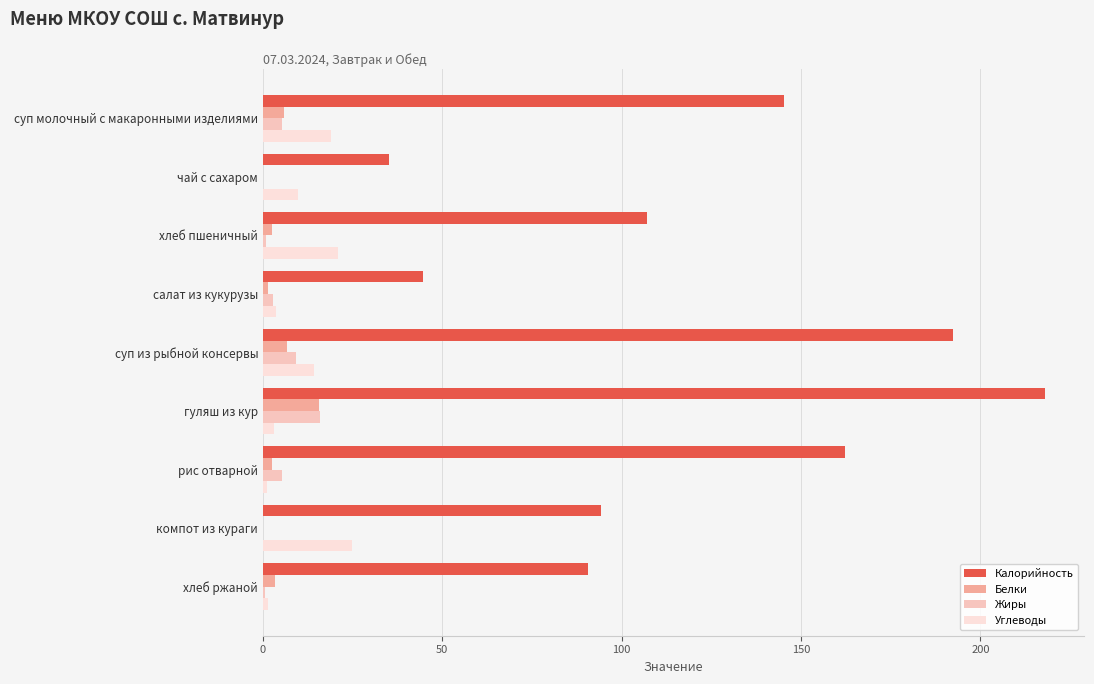

What is the sum of all Жиры values?

39.8